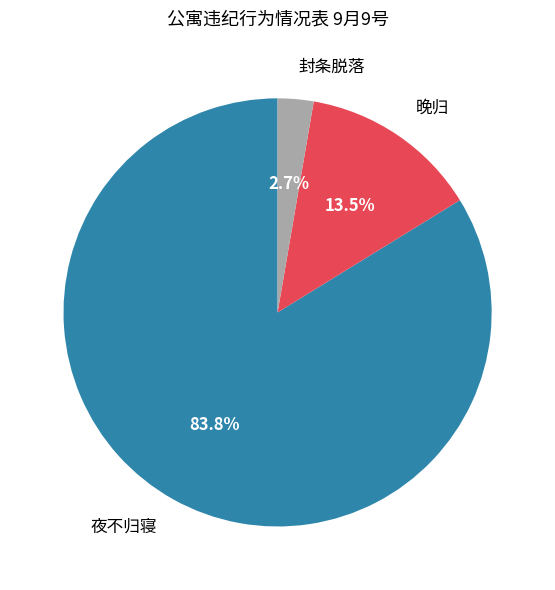

The 夜不归寝 slice represents 84% of the pie. True or false?

True